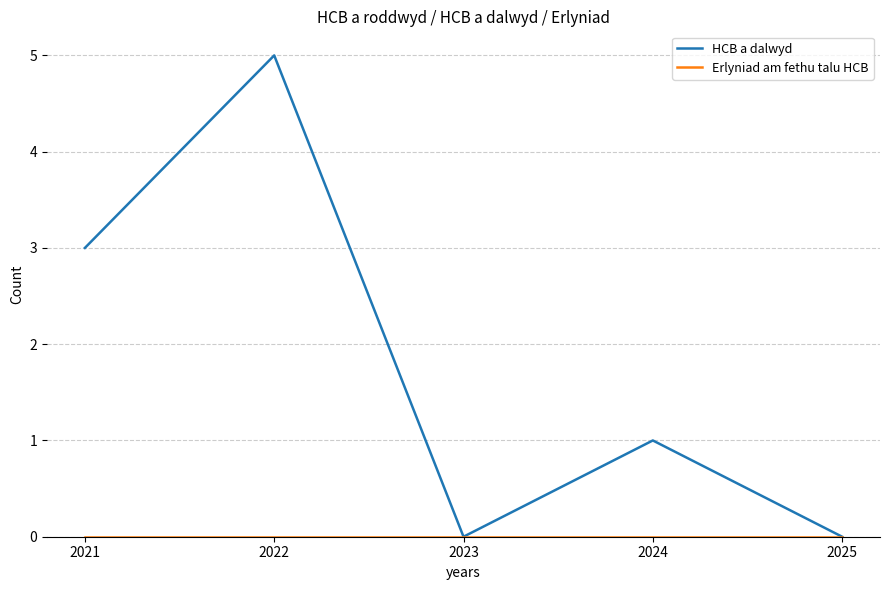

At which category does the chart reach its peak across all series?

2022